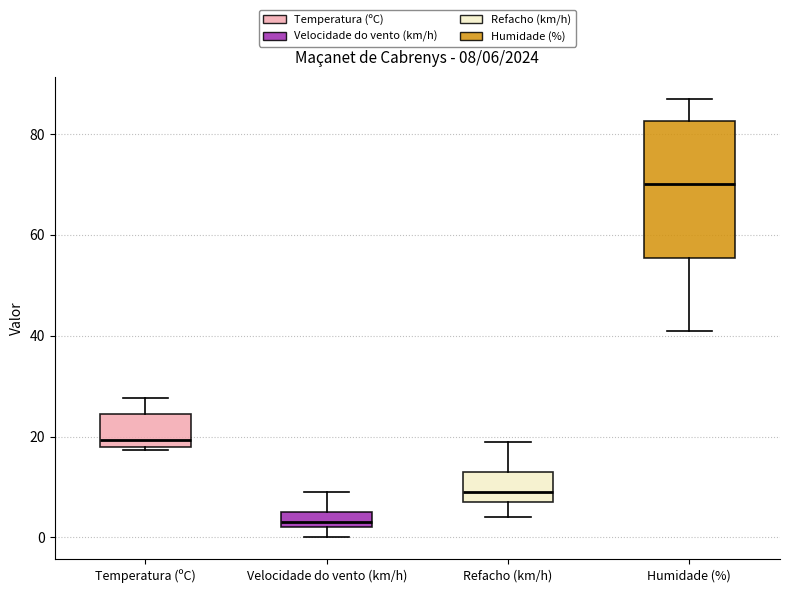

Comparing the boxes themselves (not the whiskers), which one is the tallest?

Humidade (%)